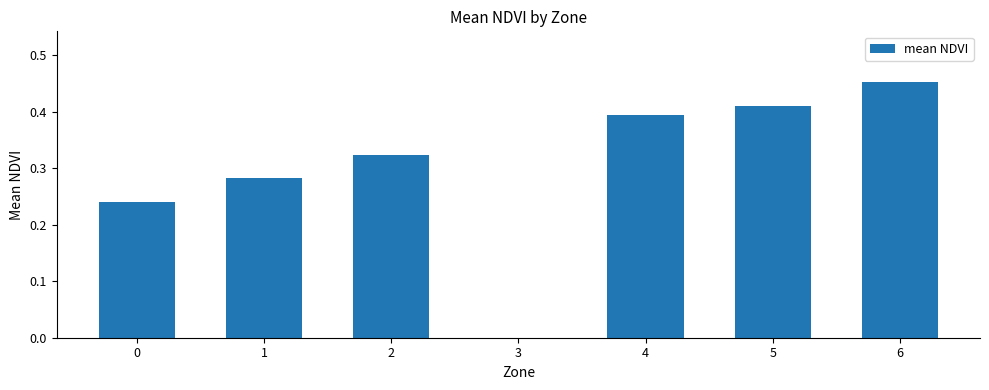

How many values are above zero?

6